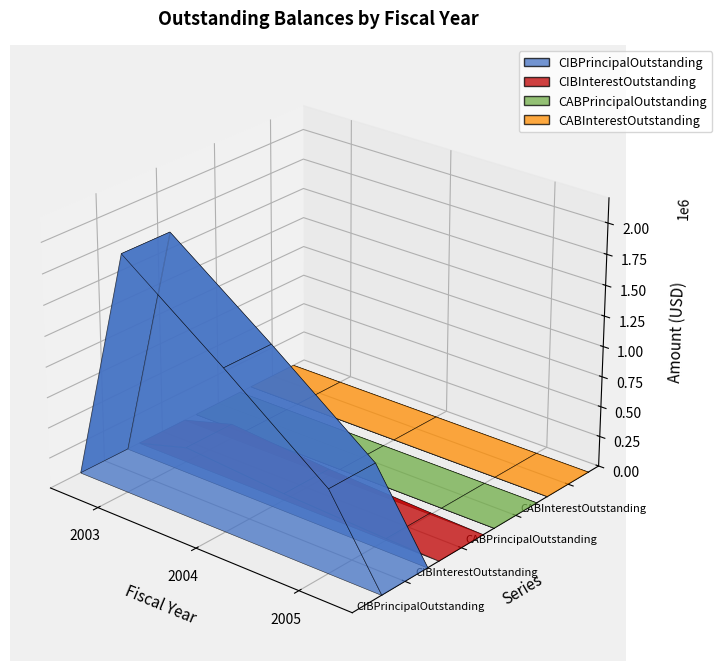

Reading left to right, transcribe all the data shown in this chart.

CIBPrincipalOutstanding: 1940000.0	1325000.0	680000.0
CIBInterestOutstanding: 119570.0	53377.5	13600.0
CABPrincipalOutstanding: 0.0	0.0	0.0
CABInterestOutstanding: 0.0	0.0	0.0